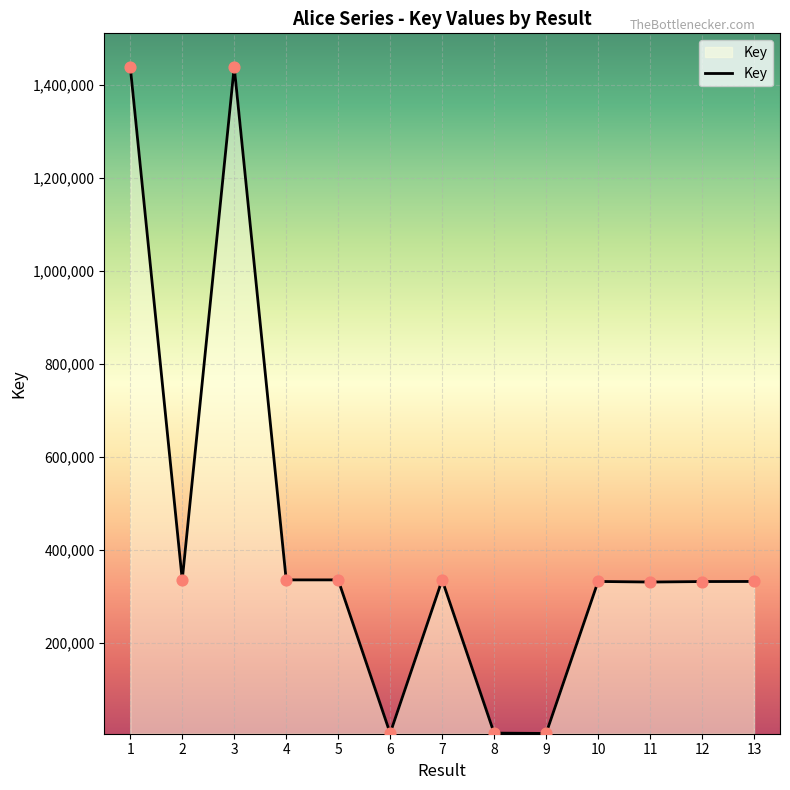

Approximately how many times larger is the value at 11 compared to 7?

1.0